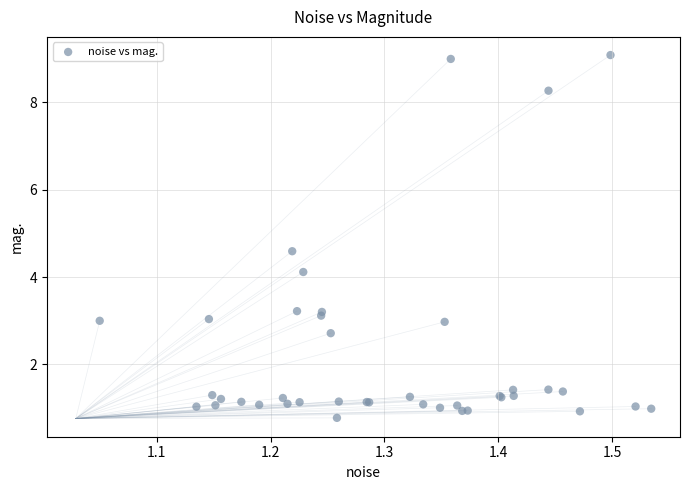

What Y value in the scatter plot is closest to 4?

4.1